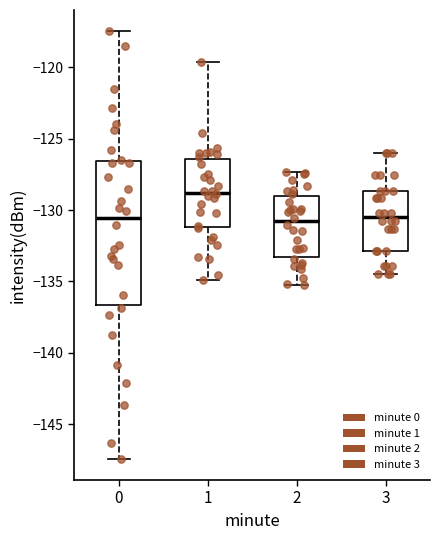

Where does the upper whisker of the box at x = 0 end on the y-axis? The values are not printed on the chart, so give them approximately, as read against the axis.

-117.5